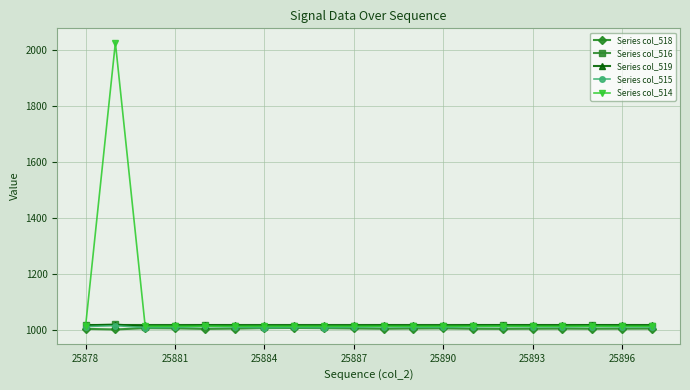

Which series has the widest spread of values?

Series col_514